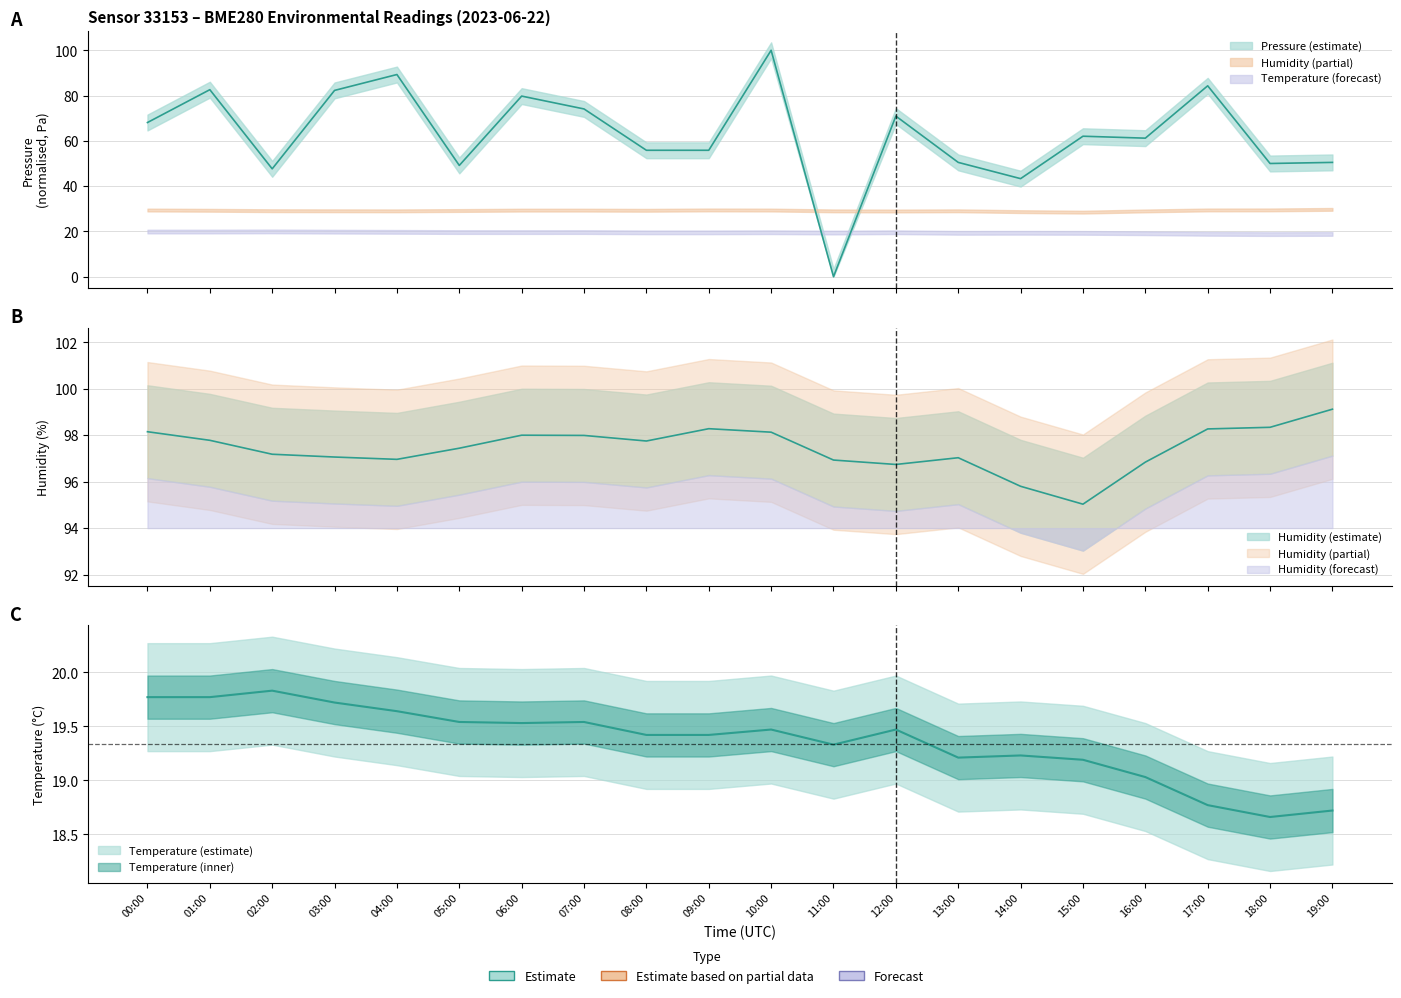

Where is the first local minimum for humidity?

04:00